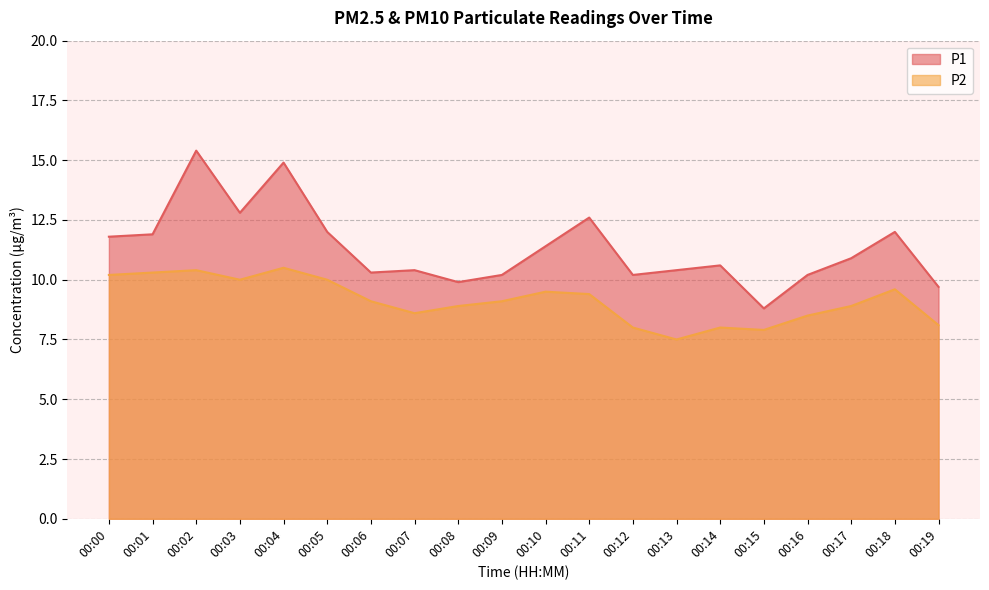

List the labels in order of P1 value, largest first.

00:02, 00:04, 00:03, 00:11, 00:05, 00:18, 00:01, 00:00, 00:10, 00:17, 00:14, 00:07, 00:13, 00:06, 00:09, 00:12, 00:16, 00:08, 00:19, 00:15